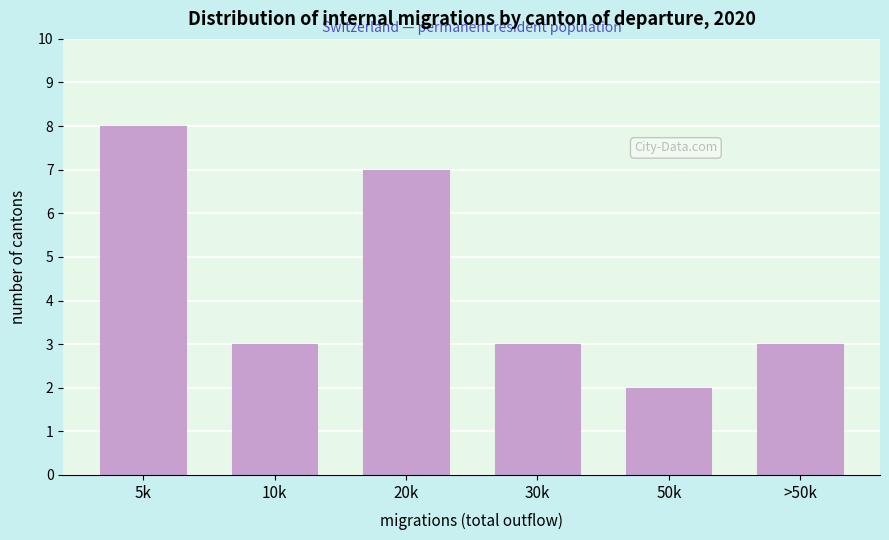

Reading left to right, extract all data points from this chart.

5k=8	10k=3	20k=7	30k=3	50k=2	>50k=3